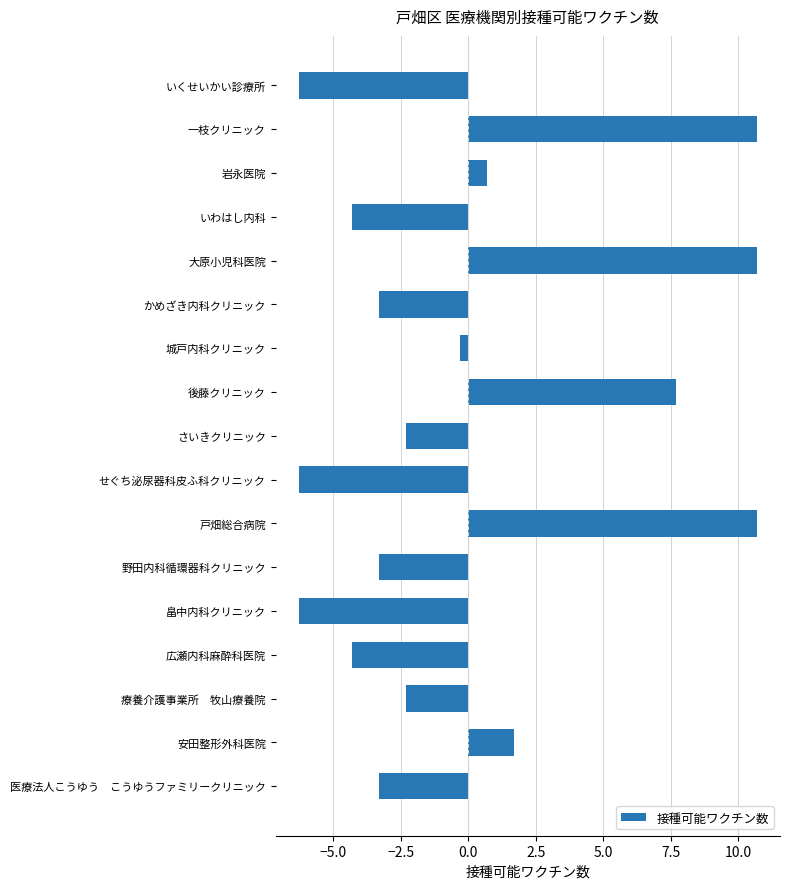

What is the label of the 12th bar from the top?

野田内科循環器科クリニック